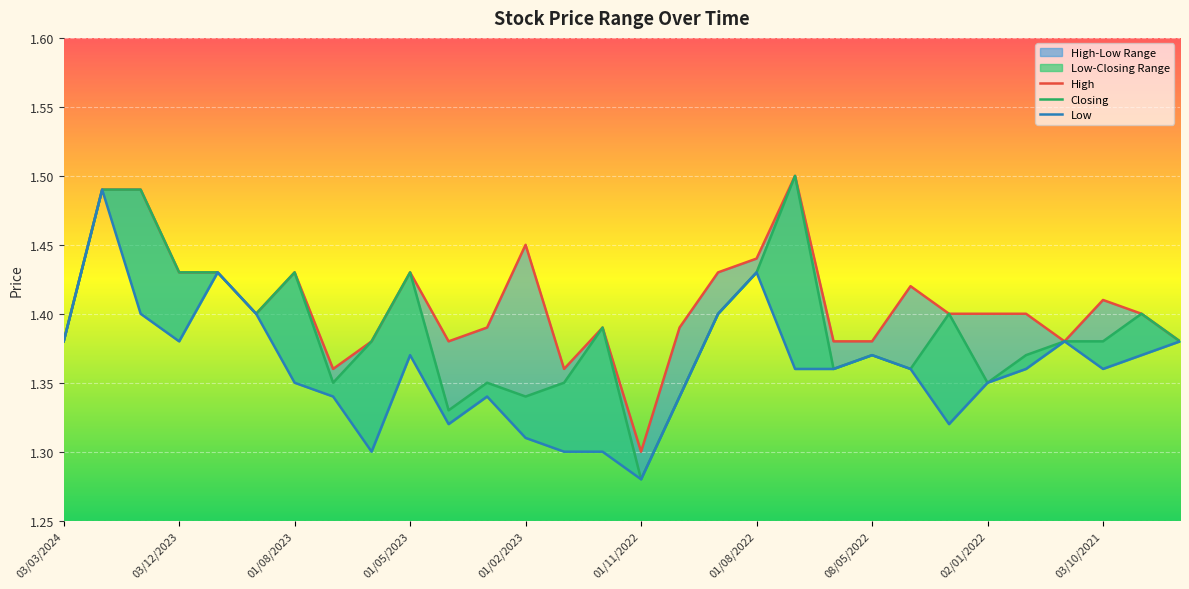

Where is the first local maximum for Closing?

01/08/2023